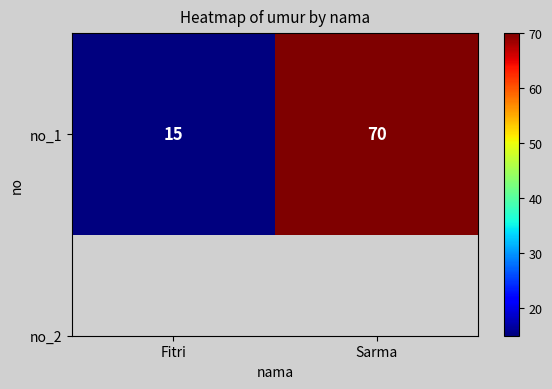

Approximately how many times larger is the value at Sarma compared to Fitri?

4.7